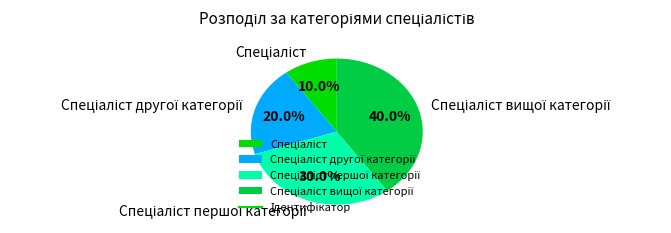

Is there any slice that represents more than half of the pie?

No